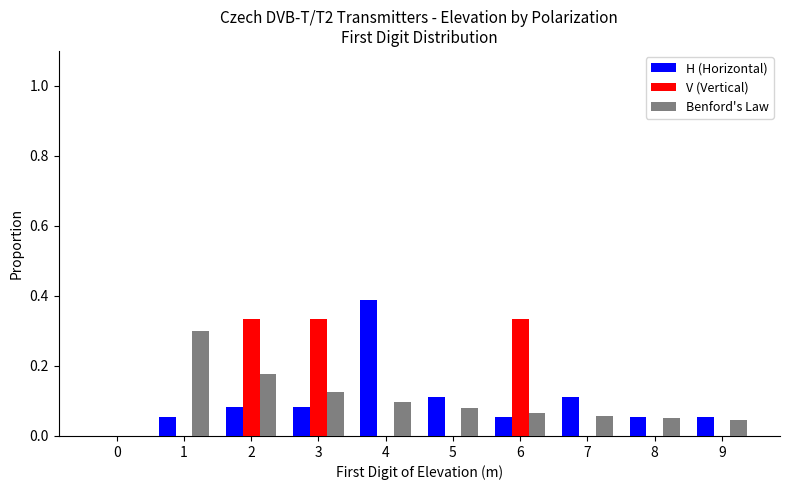

Is the value of V (Vertical) at 8 greater than the value of H (Horizontal) at 1?

No